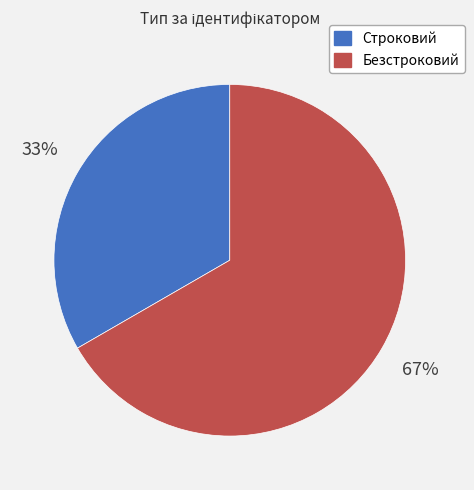

The Безстроковий slice represents 80% of the pie. True or false?

False